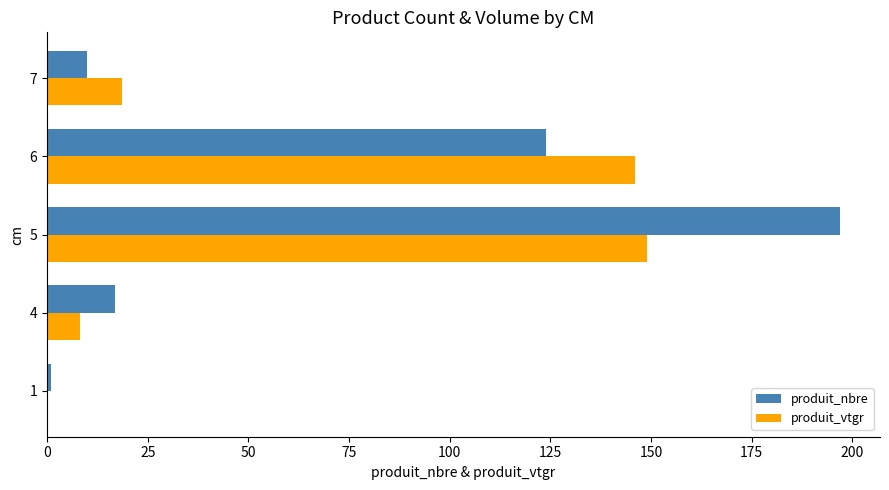

What is the total value across all series at 5?

345.9